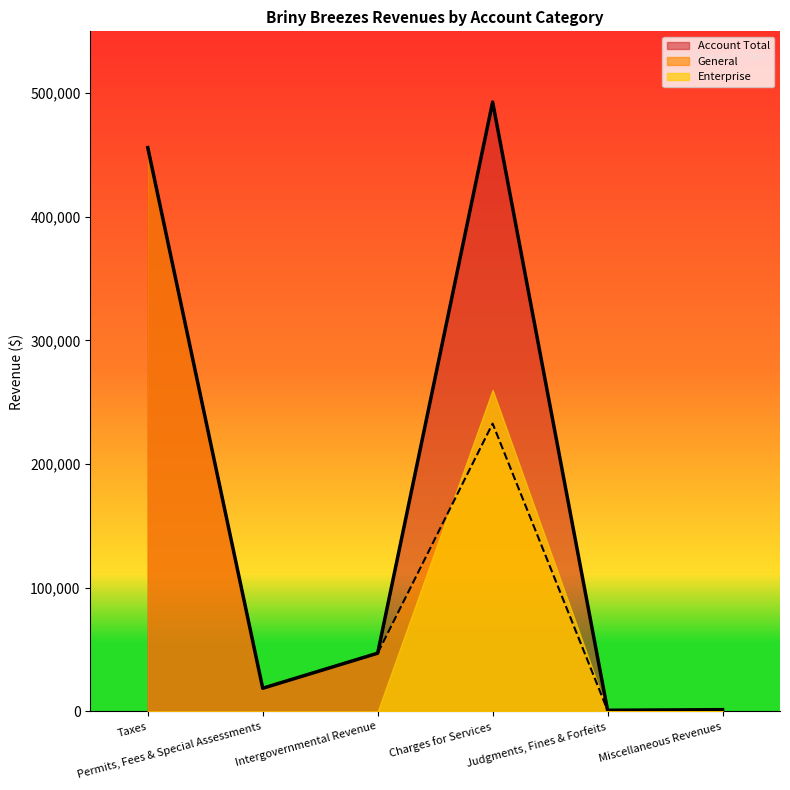

At which category does the chart reach its minimum across all series?

Miscellaneous Revenues